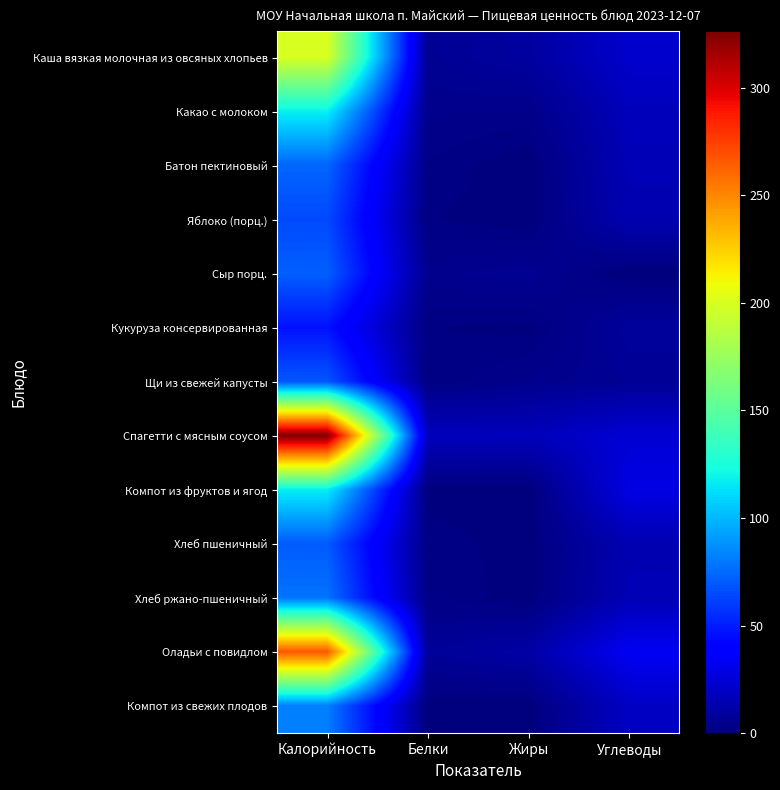

Reading left to right, transcribe all the data shown in this chart.

Каша вязкая молочная из овсяных хлопьев: Калорийность=199.9	Белки=6.2	Жиры=9.6	Углеводы=22.2
Какао с молоком: Калорийность=118.5	Белки=4.1	Жиры=3.5	Углеводы=17.6
Батон пектиновый: Калорийность=73.9	Белки=2.4	Жиры=0.1	Углеводы=15.9
Яблоко (порц.): Калорийность=64.6	Белки=1.4	Жиры=0.2	Углеводы=14.3
Сыр порц.: Калорийность=71.7	Белки=4.6	Жиры=5.9	Углеводы=0.0
Кукуруза консервированная: Калорийность=46.5	Белки=1.4	Жиры=0.7	Углеводы=8.6
Щи из свежей капусты: Калорийность=68.8	Белки=1.4	Жиры=4.2	Углеводы=6.4
Спагетти с мясным соусом: Калорийность=326.2	Белки=17.9	Жиры=17.4	Углеводы=24.4
Компот из фруктов и ягод: Калорийность=117.5	Белки=0.3	Жиры=0.1	Углеводы=28.9
Хлеб пшеничный: Калорийность=70.2	Белки=2.3	Жиры=0.2	Углеводы=14.8
Хлеб ржано-пшеничный: Калорийность=78.1	Белки=2.6	Жиры=0.5	Углеводы=15.8
Оладьи с повидлом: Калорийность=266.5	Белки=7.7	Жиры=11.3	Углеводы=33.5
Компот из свежих плодов: Калорийность=81.6	Белки=0.2	Жиры=0.2	Углеводы=19.9